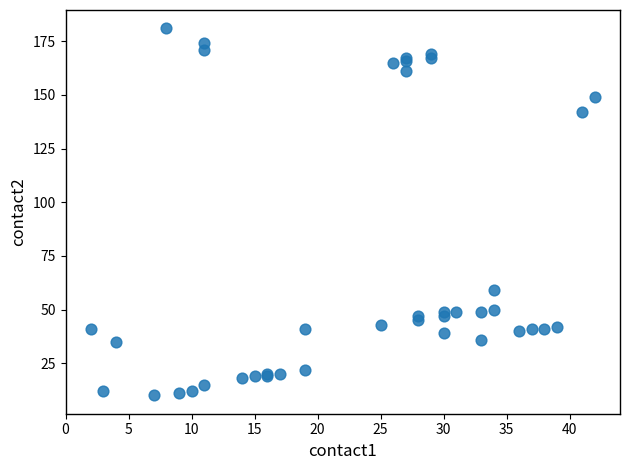

What Y value in the scatter plot is closest to 95?

59